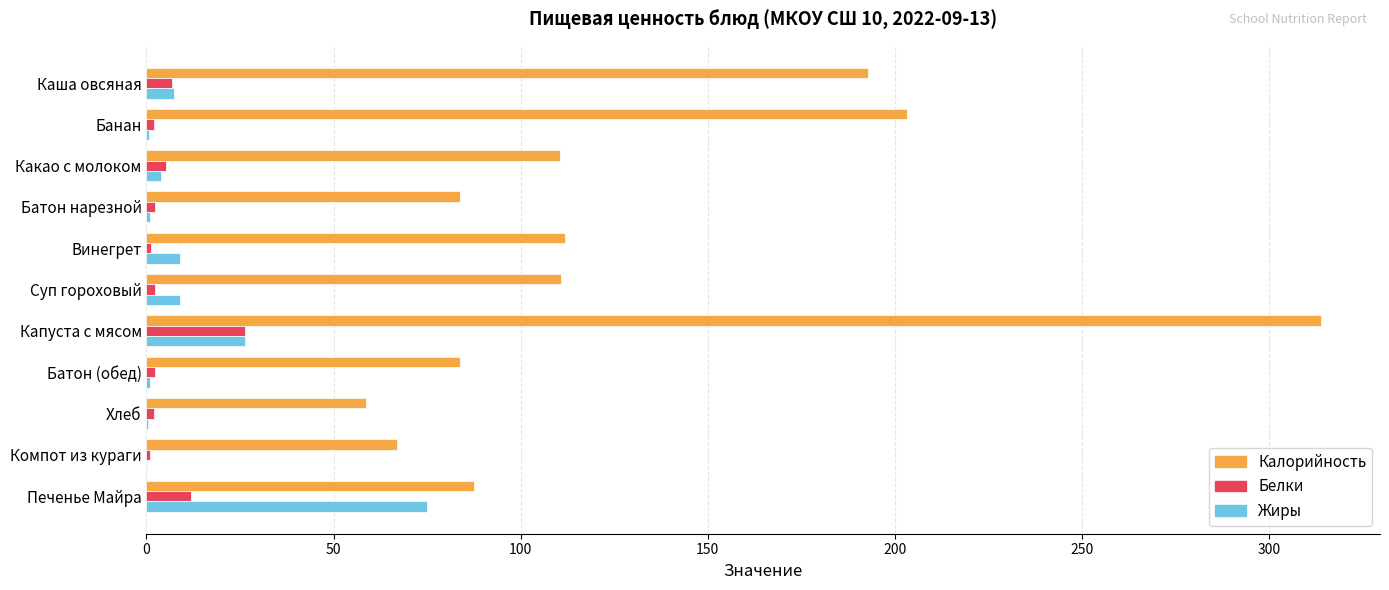

At which category is the sum across all series the highest?

Капуста с мясом